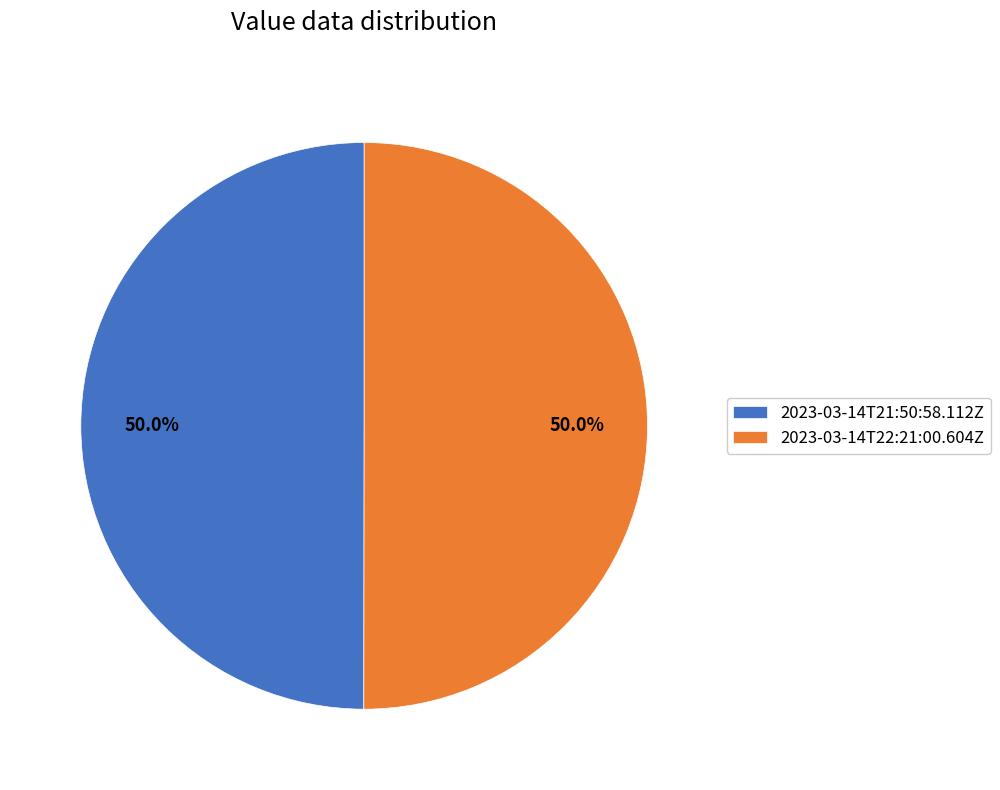

True or false: 2023-03-14T21:50:58.112Z accounts for 50% of the total.

True